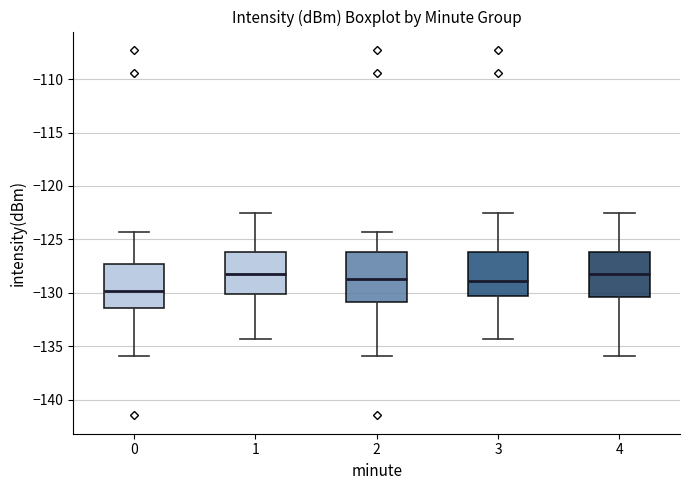

Reading left to right, read every box against the y-axis: the position of its median line, the range the box covers, and the ends of its whiskers. The values are not printed on the chart, so give them approximately, as read against the axis.

0: median -130.0, box -131.5 to -127.5, whiskers -136.0 to -124.5
1: median -128.0, box -130.0 to -126.0, whiskers -134.5 to -122.5
2: median -128.5, box -131.0 to -126.0, whiskers -136.0 to -124.5
3: median -129.0, box -130.5 to -126.0, whiskers -134.5 to -122.5
4: median -128.0, box -130.5 to -126.0, whiskers -136.0 to -122.5